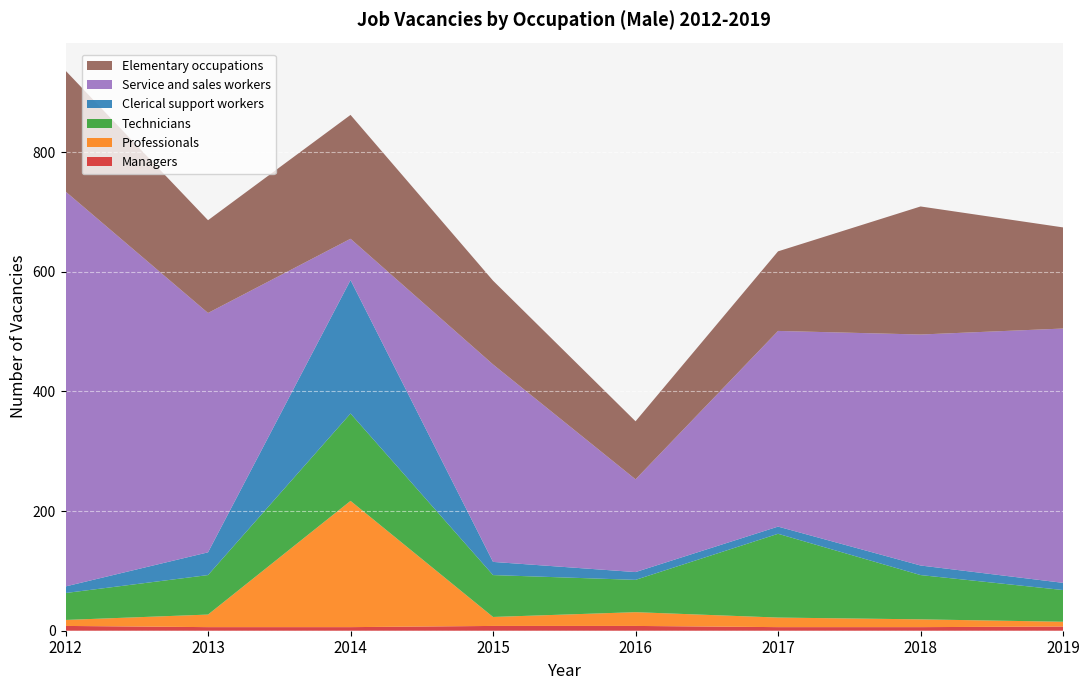

Reading right to left, what are all the values shown in this chart?

Managers: 7	6	6	8	8	6	6	8
Professionals: 8	13	16	23	15	211	21	10
Technicians: 53	74	140	54	70	146	66	45
Clerical support workers: 12	16	12	13	22	223	38	11
Service and sales workers: 425	386	327	155	330	69	400	660
Elementary occupations: 169	214	133	97	140	207	155	202